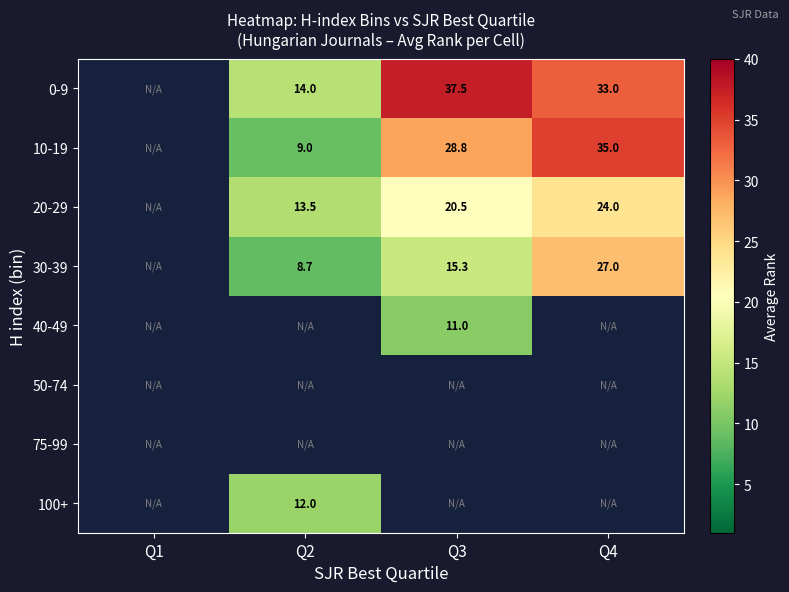

What is the difference between the 0-9 values at Q2 and Q3?

23.5